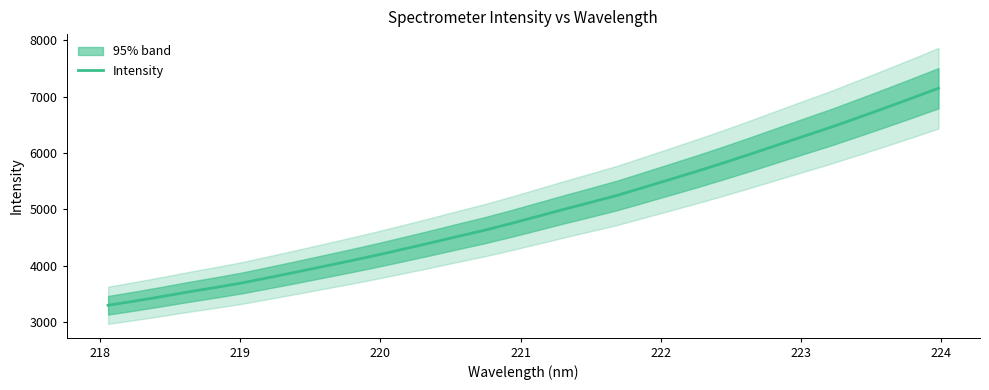

What is the label of the 8th point from the left?

224